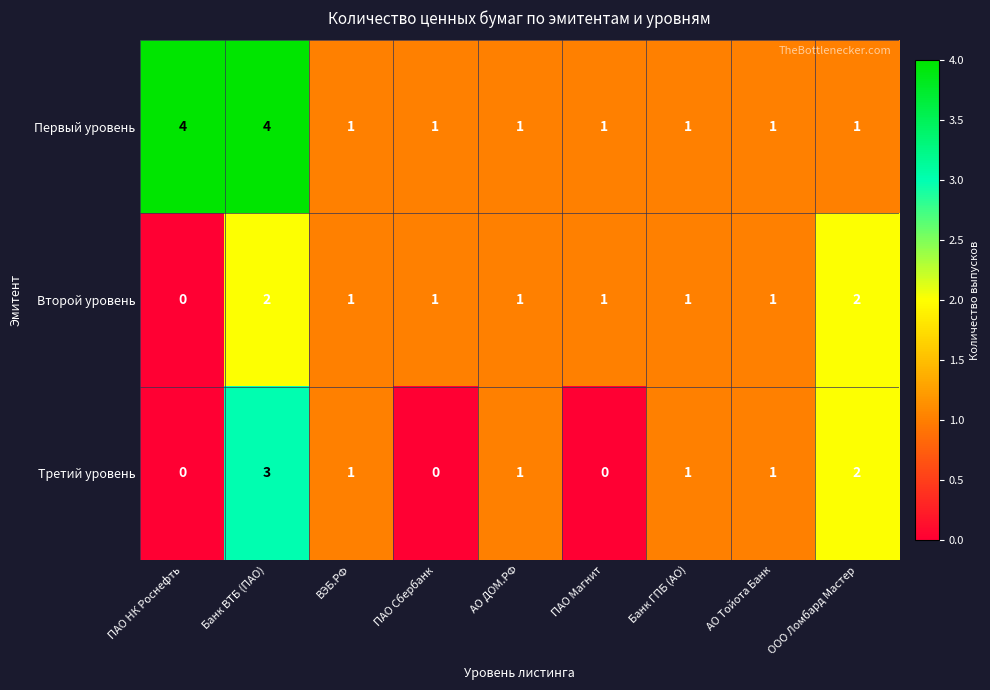

Which series has the largest total across all categories?

Первый уровень